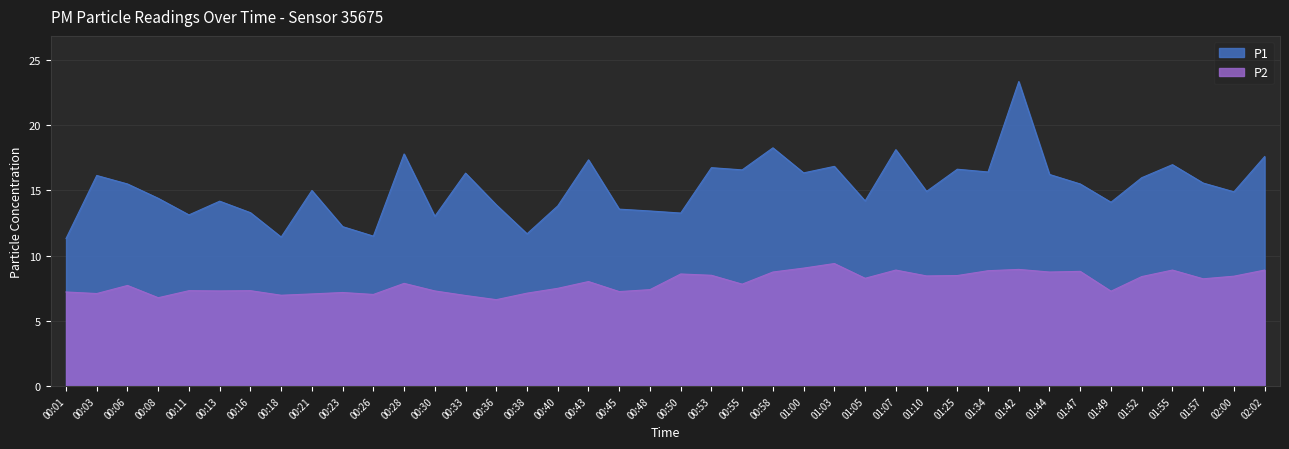

At which category is the sum across all series the highest?

01:42